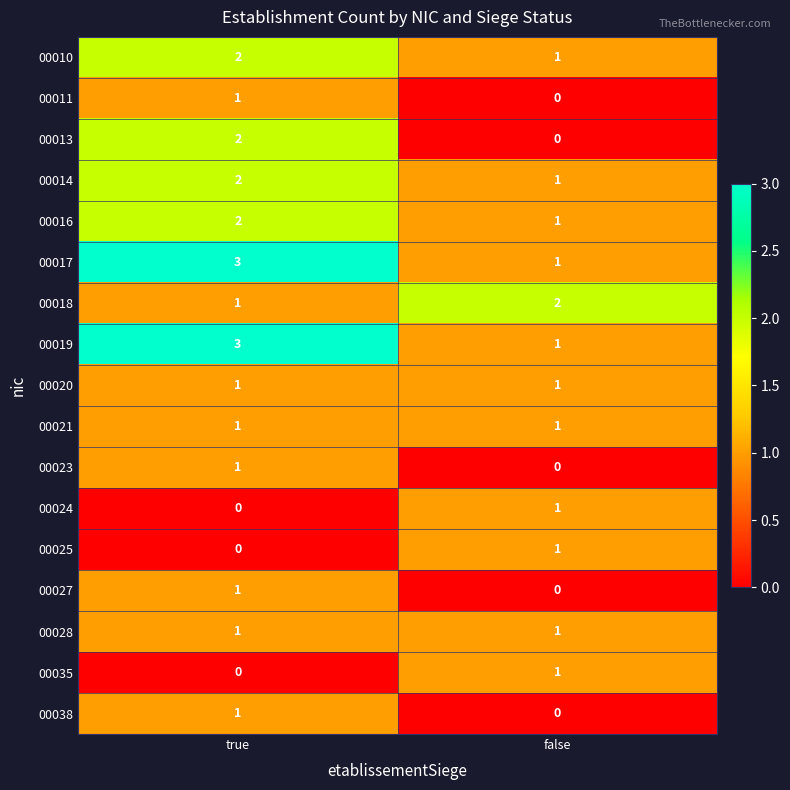

Where is 00018 nearest to the value 1?

true